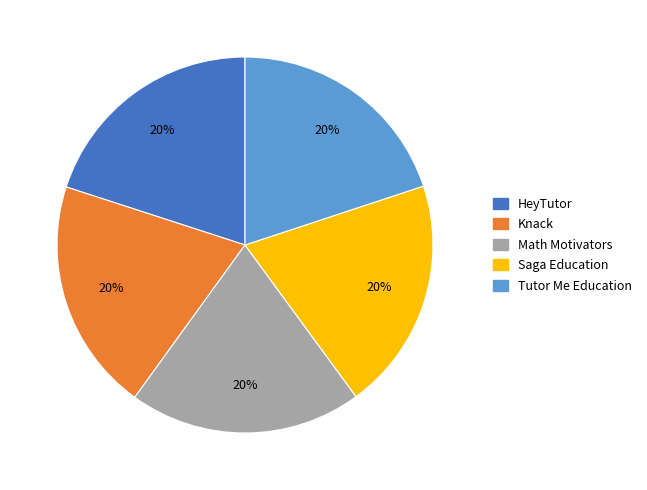

Approximately how many times larger is the value at Knack compared to HeyTutor?

1.0